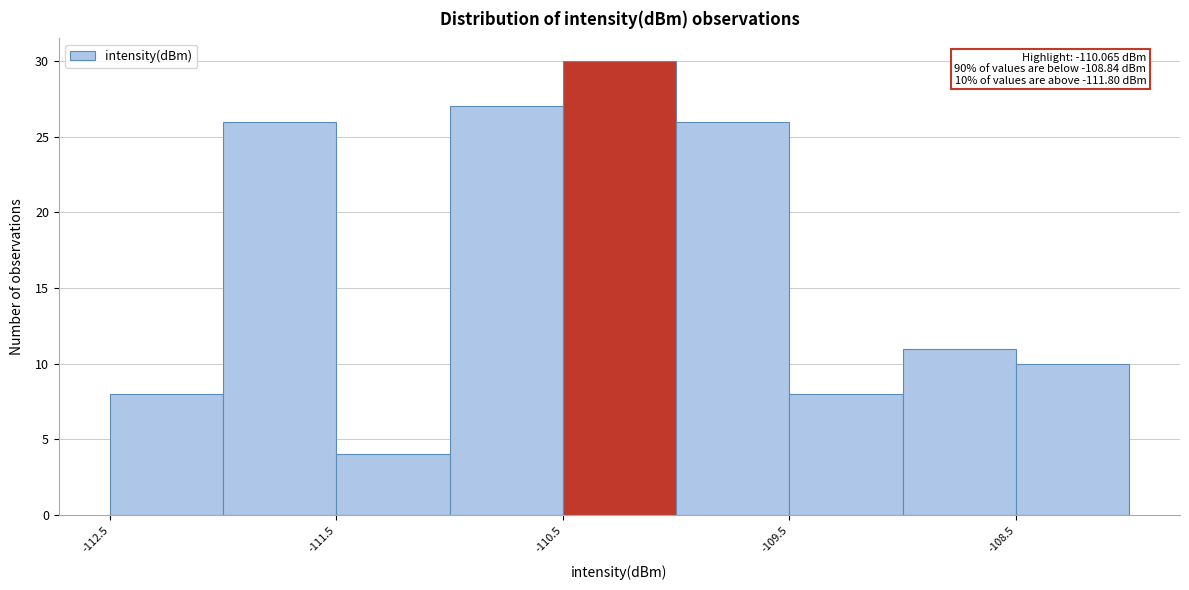

Over which range of the x-axis is the bar tallest?

-110.5 to -110.0